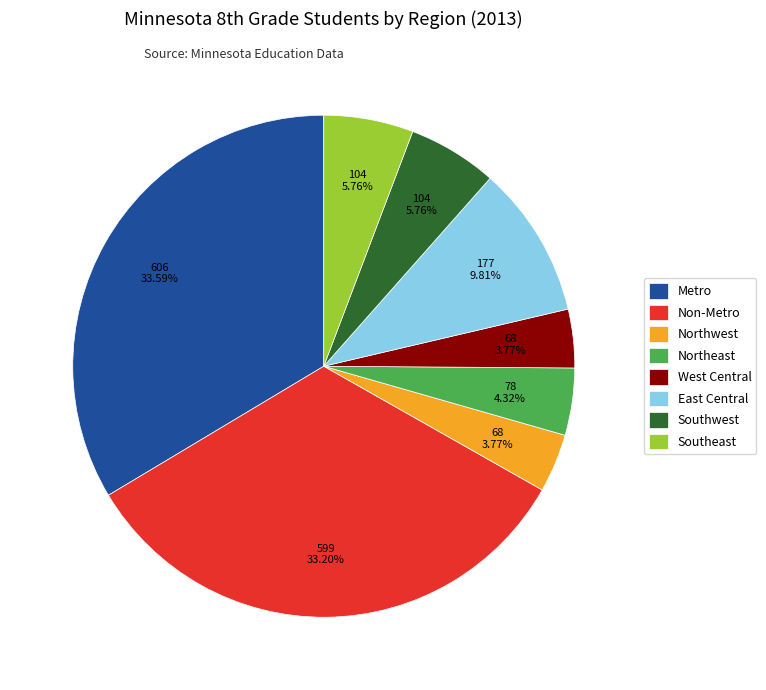

Does any single category account for the majority?

No